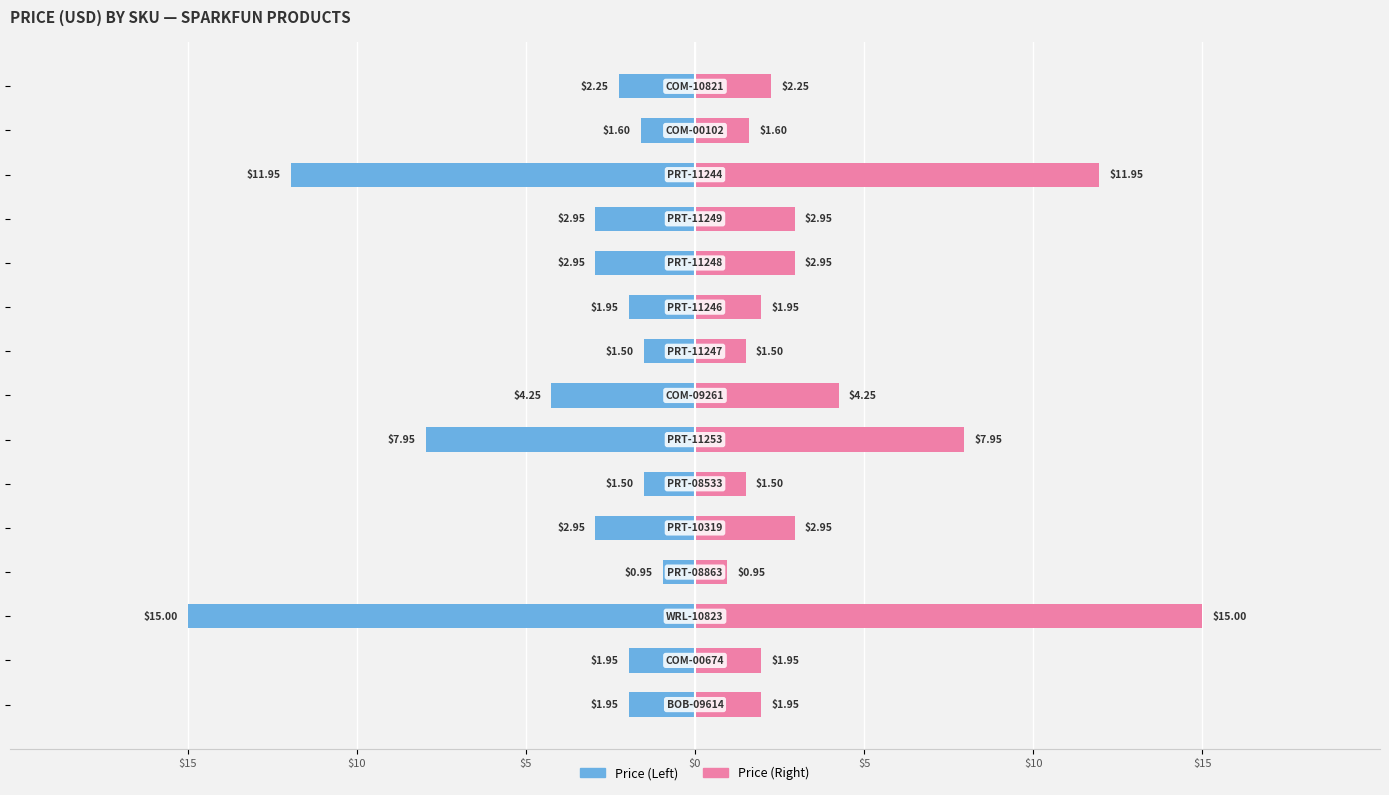

How many data points in Quantity x Price are above 2?

8